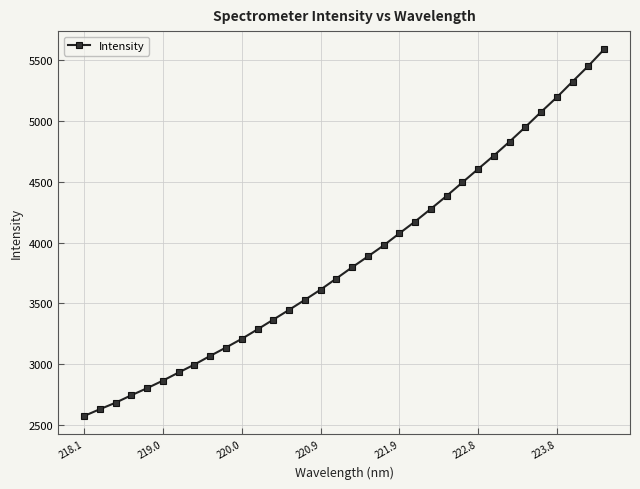

What is the minimum value shown in the chart?

2572.5